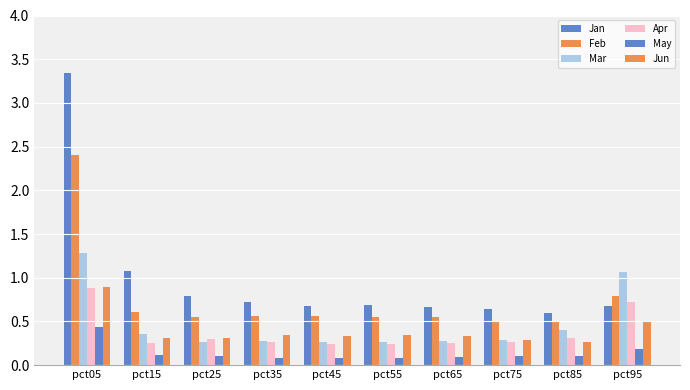

At which label is Apr closest to 0?

pct45